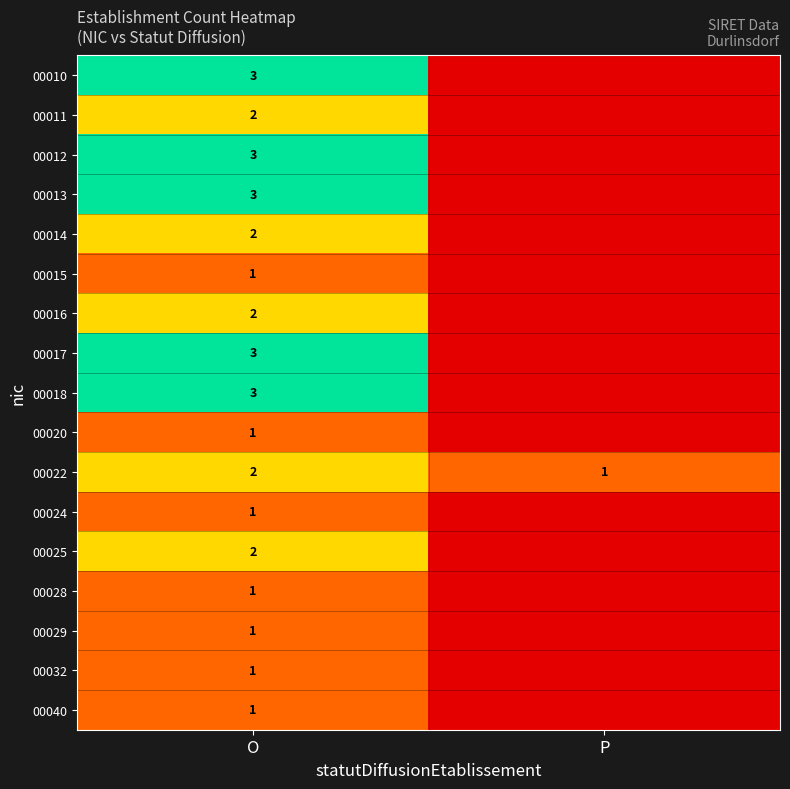

Where is 00022 nearest to the value 1?

P